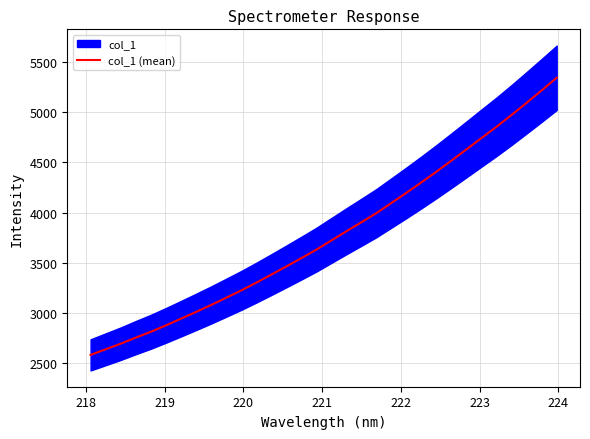

True or false: there are more than 1 points higher than both neighbors.

False